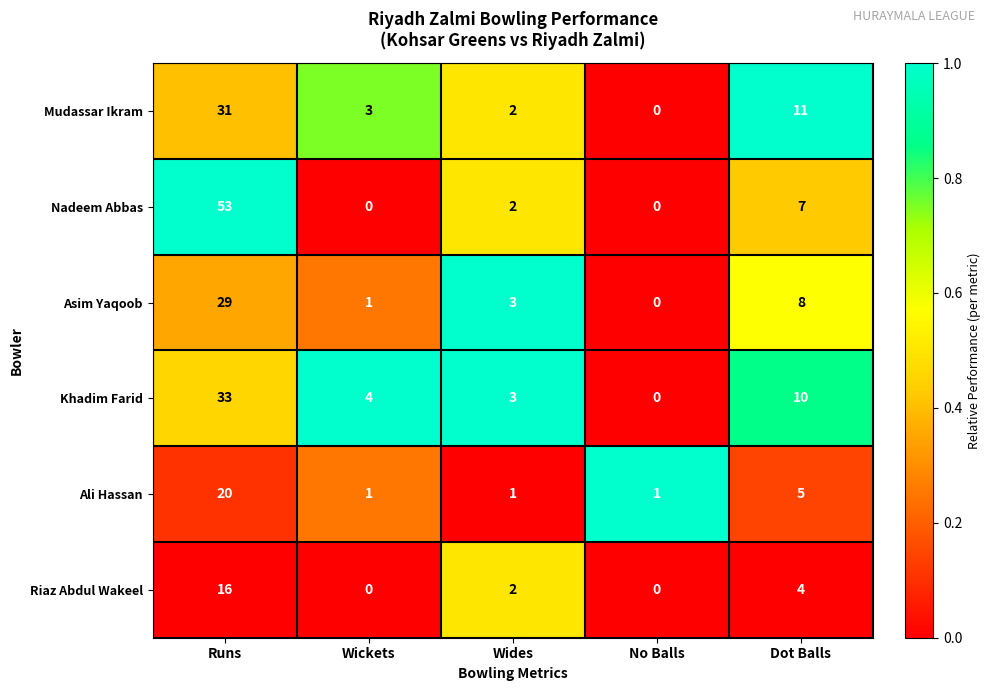

What is the total value across all series at Wides?

13